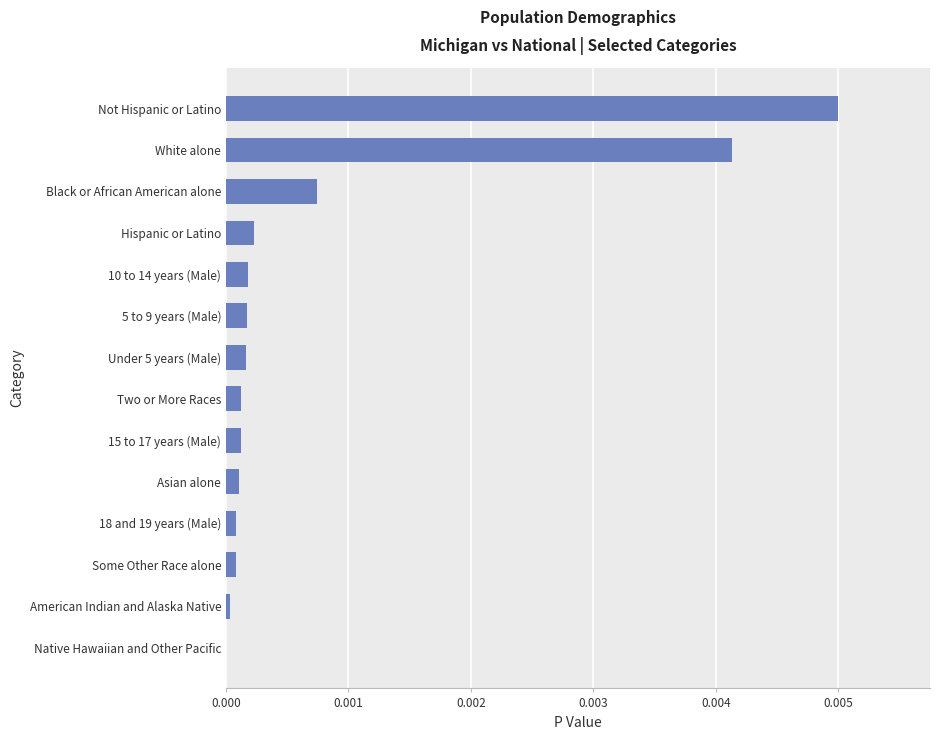

Is it true that the value at 5 to 9 years (Male) is 0.0?

True